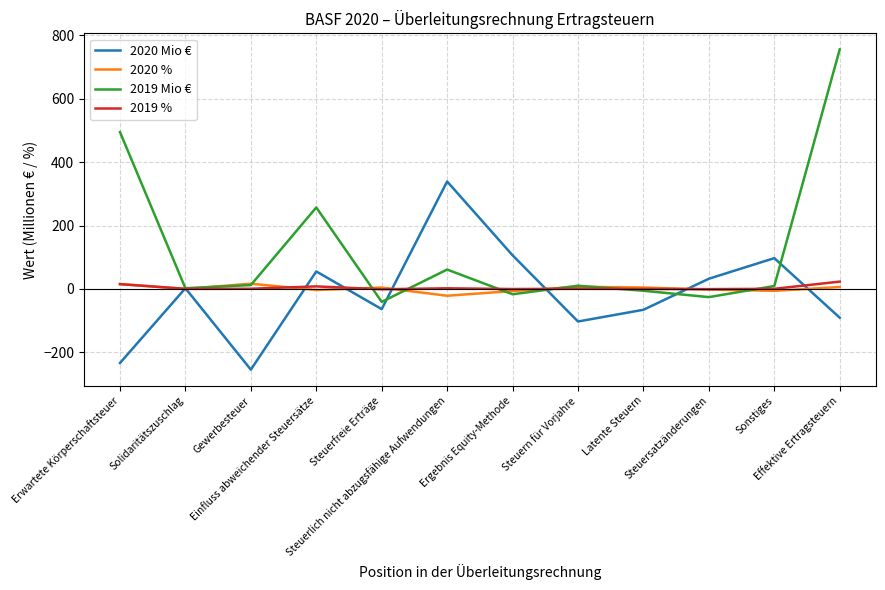

What is the maximum value shown in the chart?

756.0